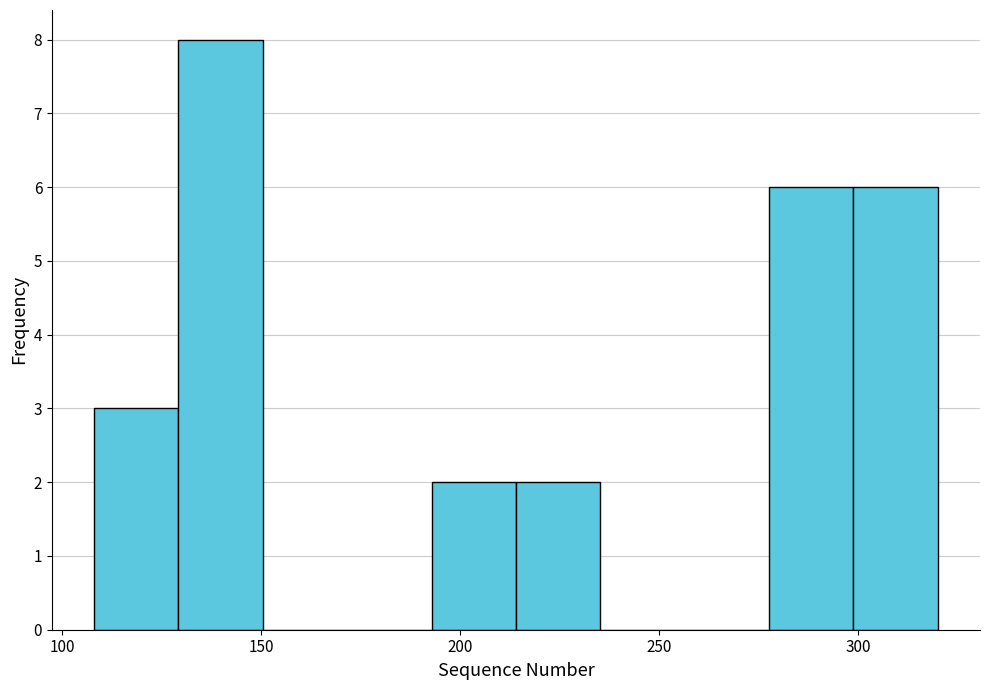

Over which range of the x-axis is the bar tallest?

130 to 150